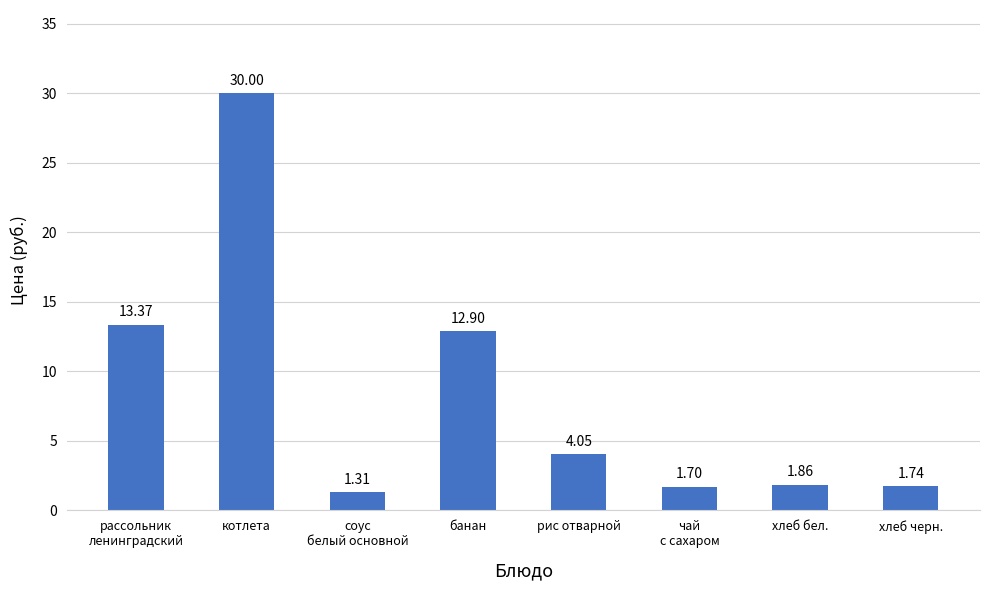

What is the value of the 1st bar from the left?

13.4